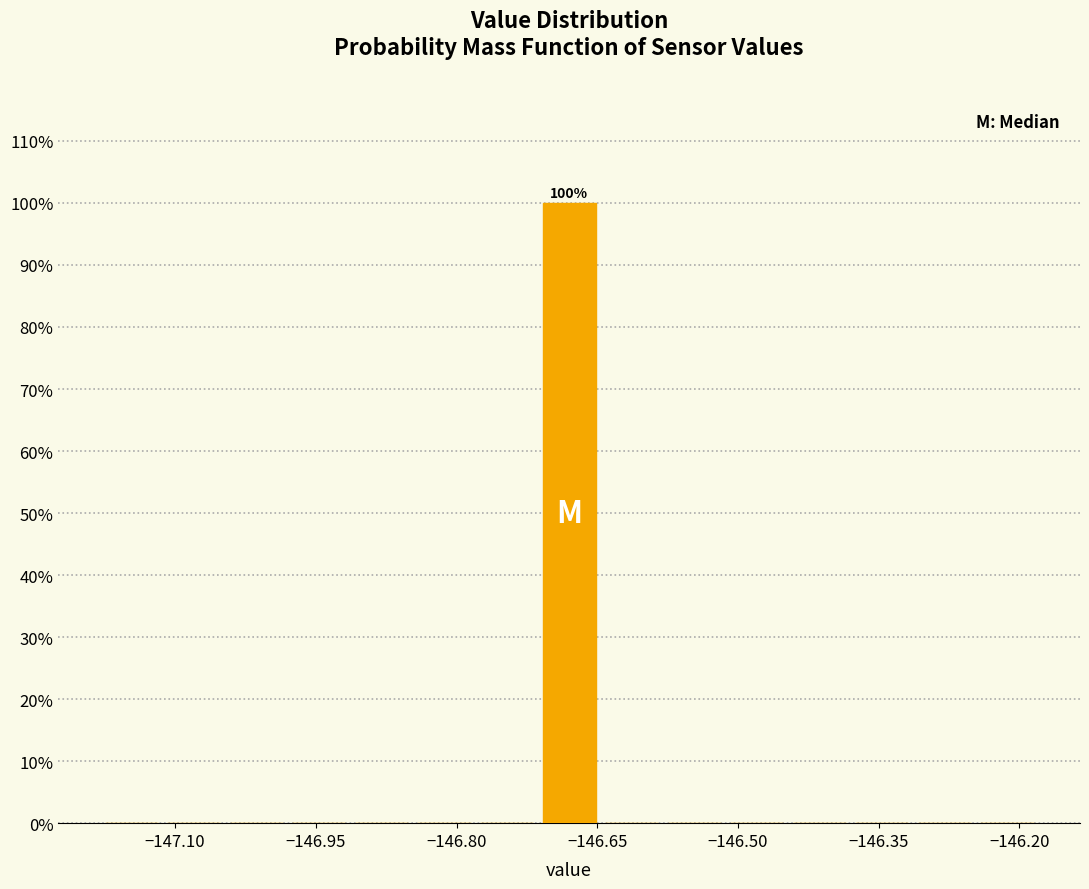

Read against the x-axis, roughly where is the centre of the tallest bar?

-146.68